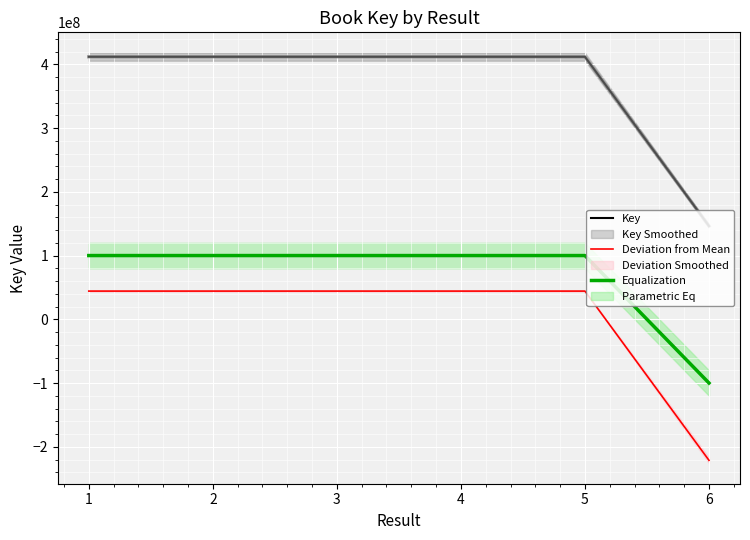

What is the total value across all series at 5?

556074900.6